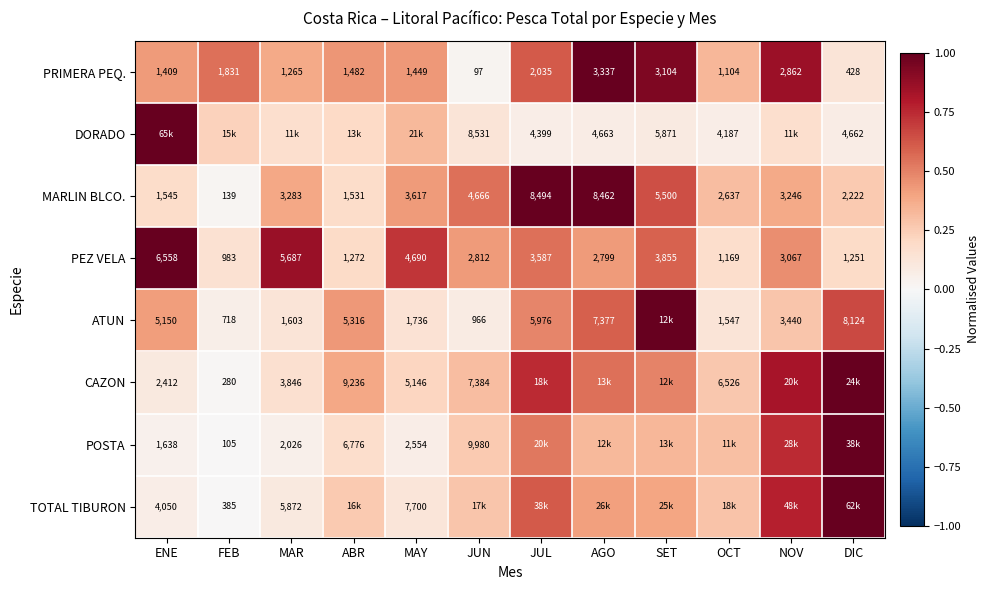

Where is PEZ VELA nearest to the value 3770?

SET